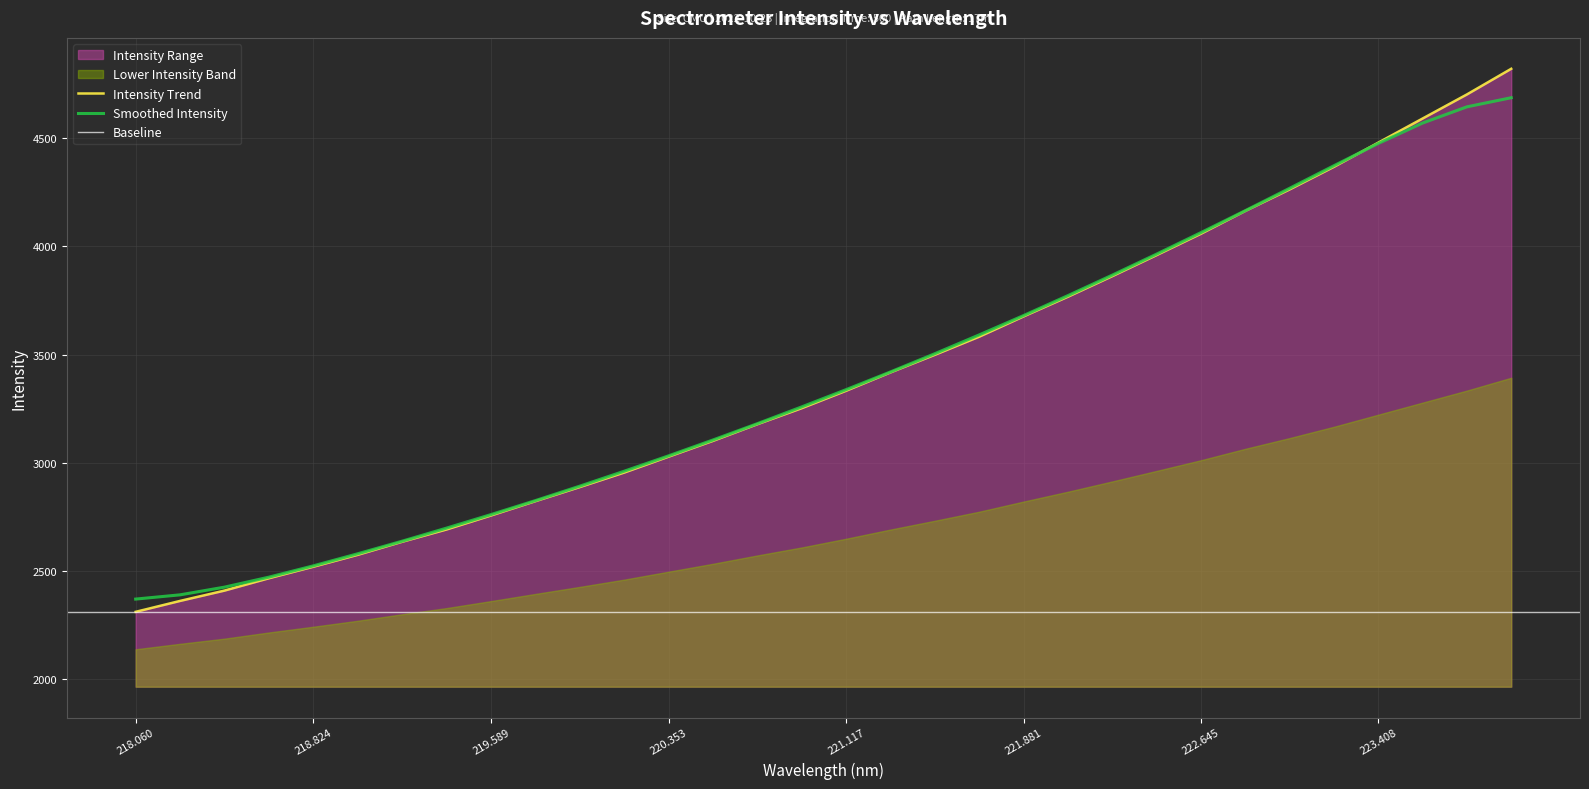

What is the greatest value displayed?

4822.1